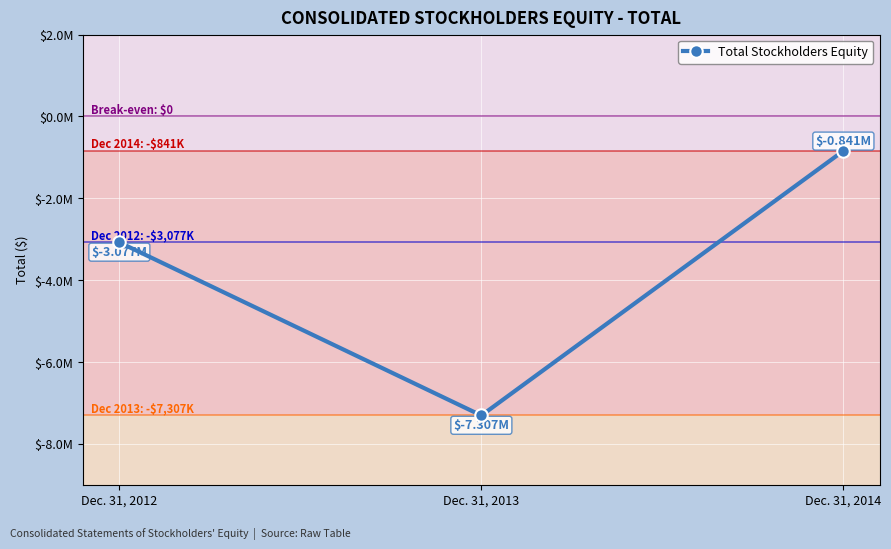

List the labels in order of value, smallest first.

Dec. 31, 2013, Dec. 31, 2012, Dec. 31, 2014